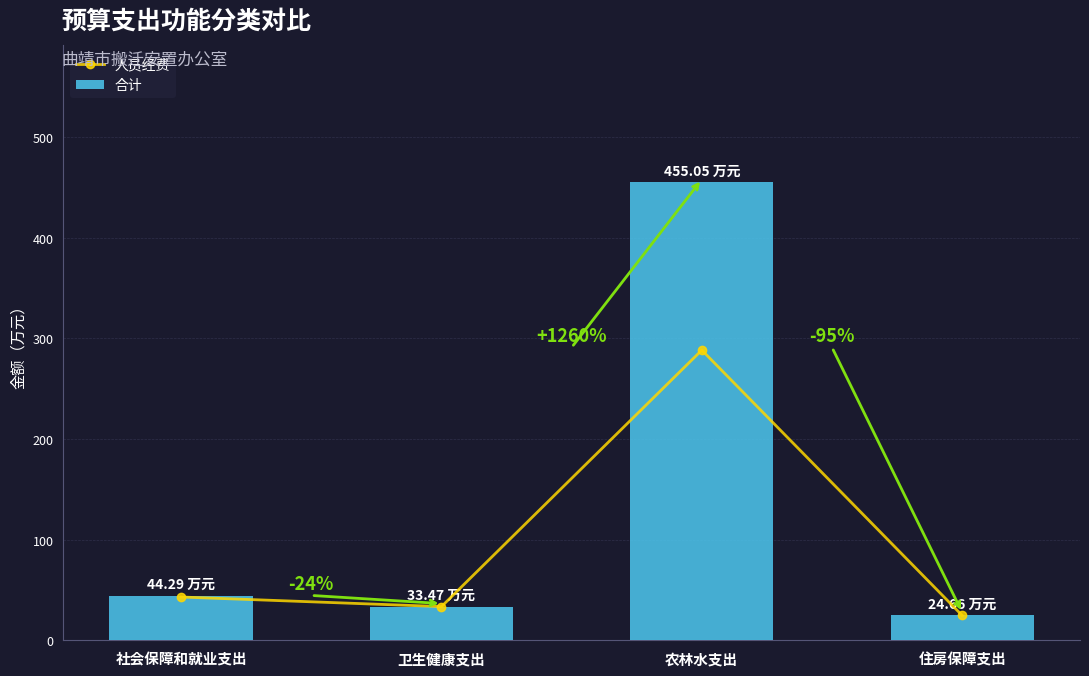

Reading left to right, extract all data points from this chart.

人员经费: 43.0	33.5	288.3	24.7
合计: 44.3	33.5	455.0	24.7